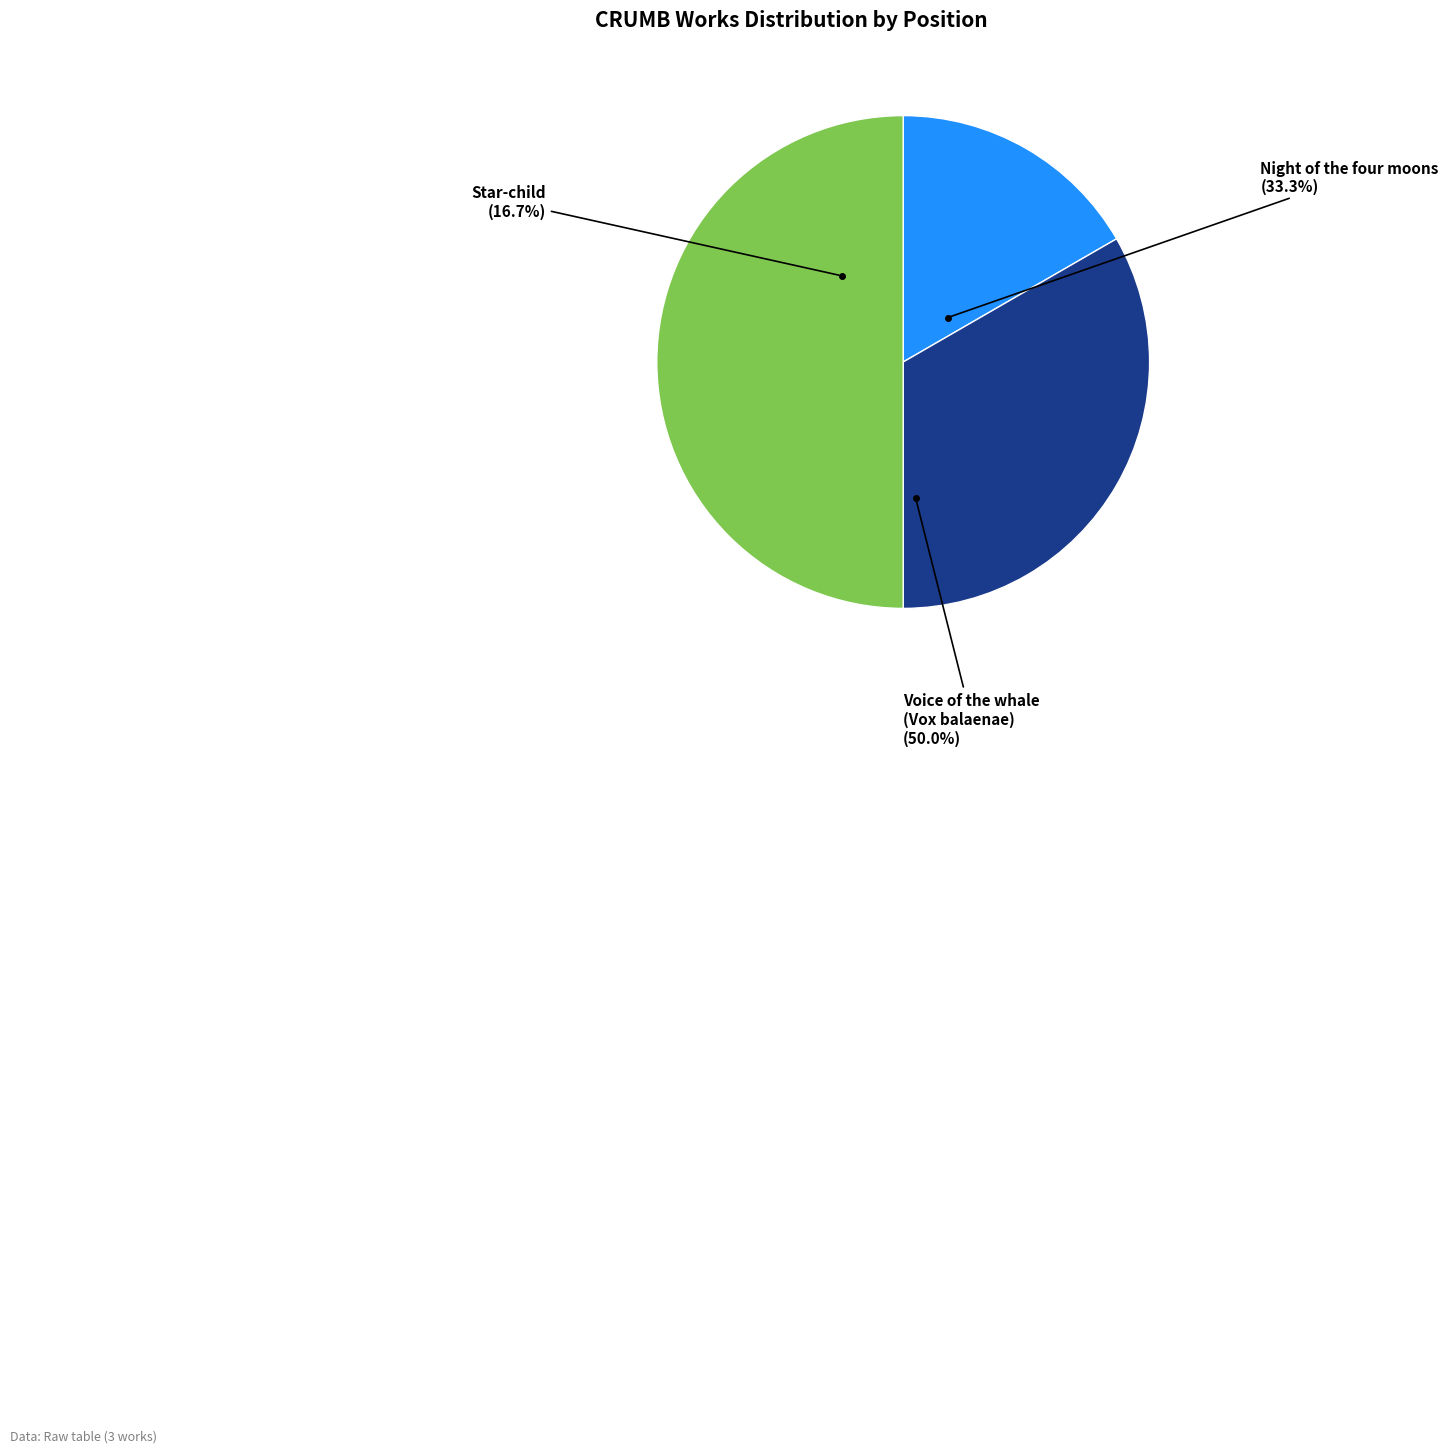

What is the ratio of the value at Star-child to the value at Voice of the whale (Vox balaenae)?

0.3